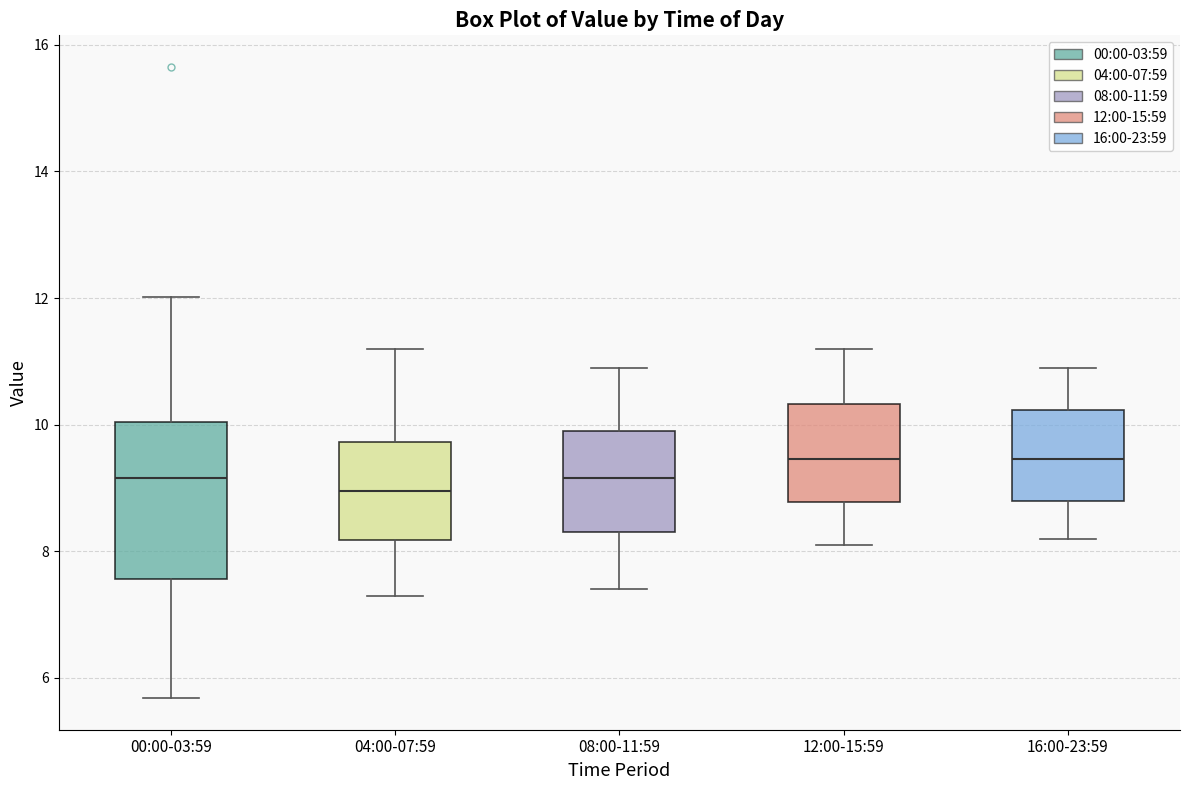

Reading left to right, transcribe this box plot: for each box, give where its median line is, the range the box spans, and where its two whiskers end, as read against the y-axis. The values are not printed on the chart, so give them approximately, as read against the axis.

00:00-03:59: median 9.2, box 7.6 to 10.0, whiskers 5.6 to 12.0
04:00-07:59: median 9.0, box 8.2 to 9.8, whiskers 7.4 to 11.2
08:00-11:59: median 9.2, box 8.4 to 10.0, whiskers 7.4 to 11.0
12:00-15:59: median 9.4, box 8.8 to 10.4, whiskers 8.2 to 11.2
16:00-23:59: median 9.4, box 8.8 to 10.2, whiskers 8.2 to 11.0